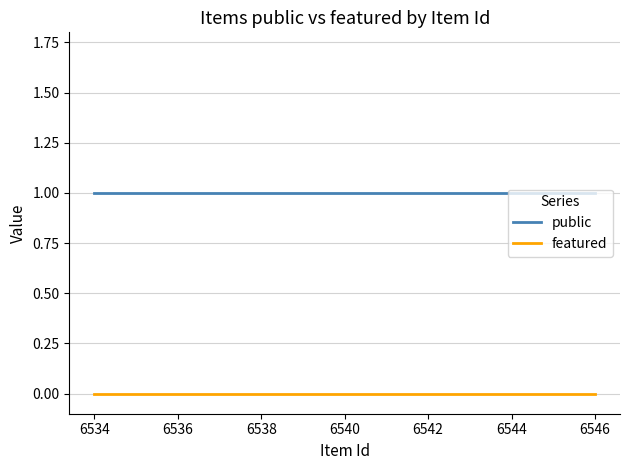

Is this an area chart (filled region under the line)?

No